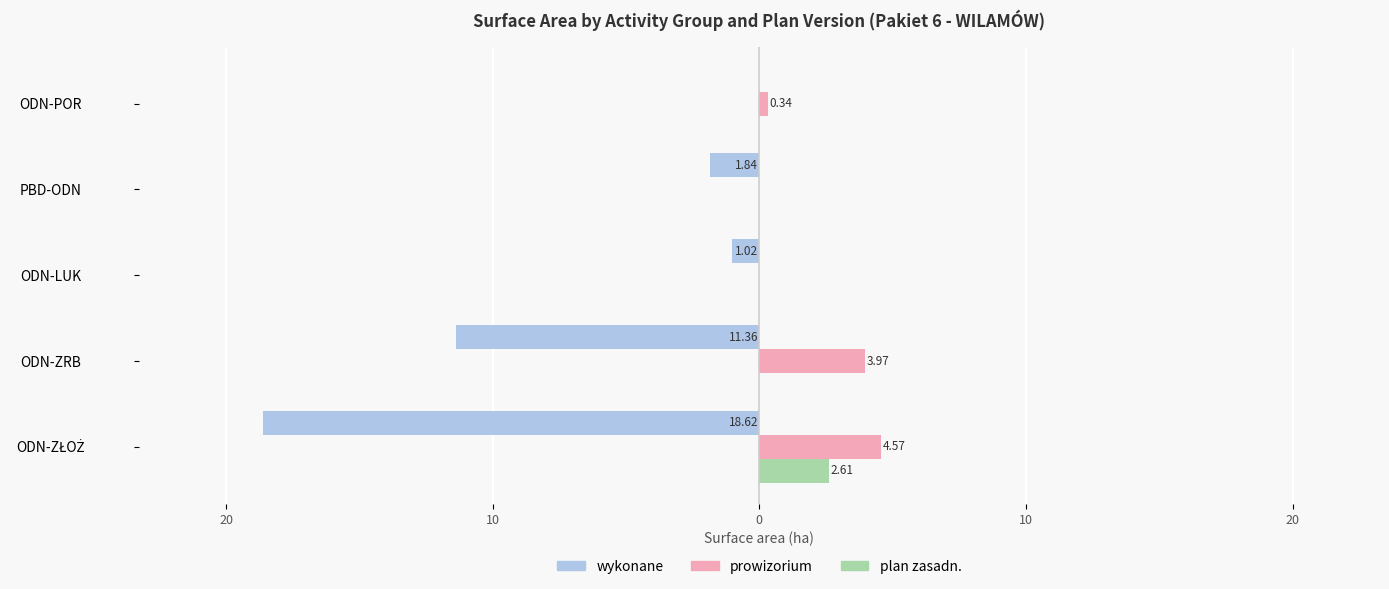

What are all the series names shown in the legend?

wykonane, prowizorium, plan zasadn.